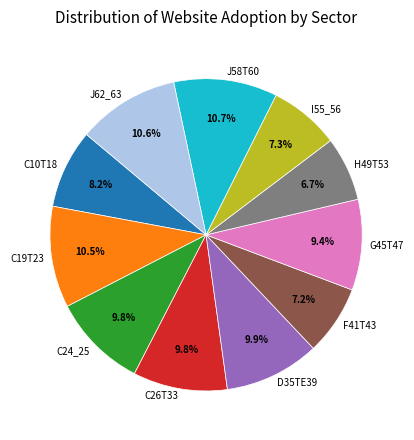

Count the number of slices in the pie.

11